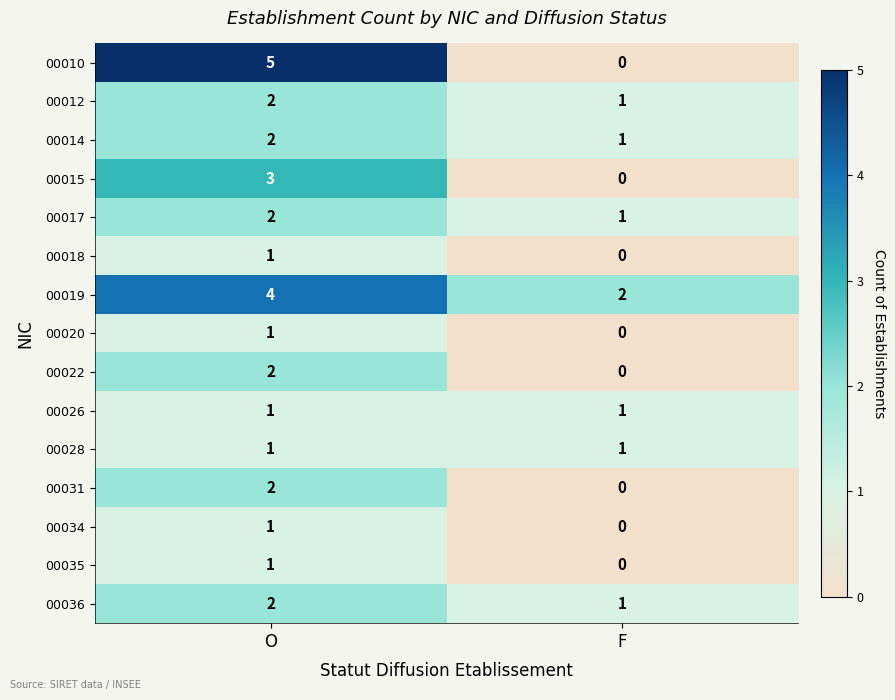

Rank the categories by 00010 value from highest to lowest.

O, F